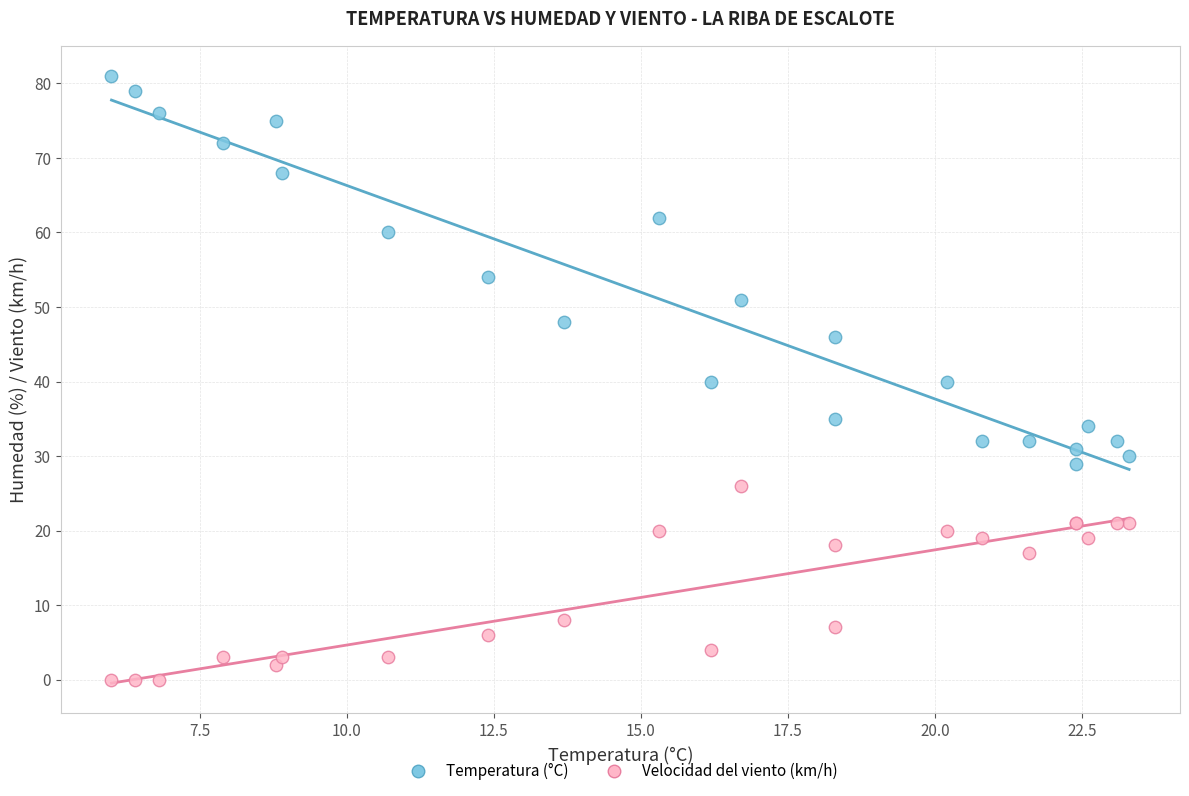

Which series reaches the minimum Y coordinate?

Velocidad del viento (km/h)